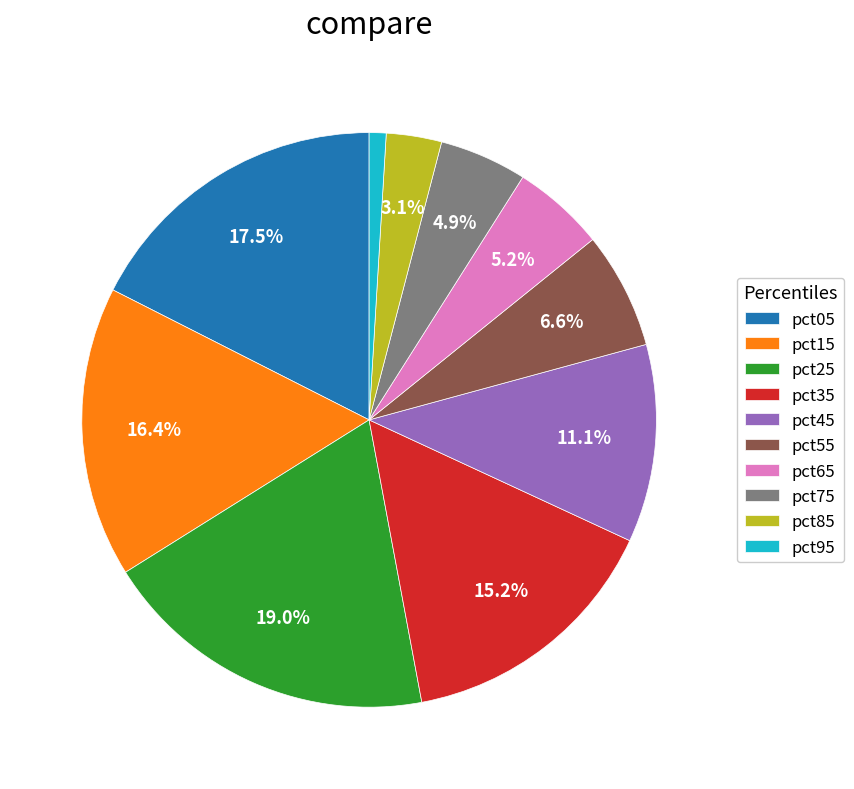

To the nearest percent, what is the average slice percentage?

10%